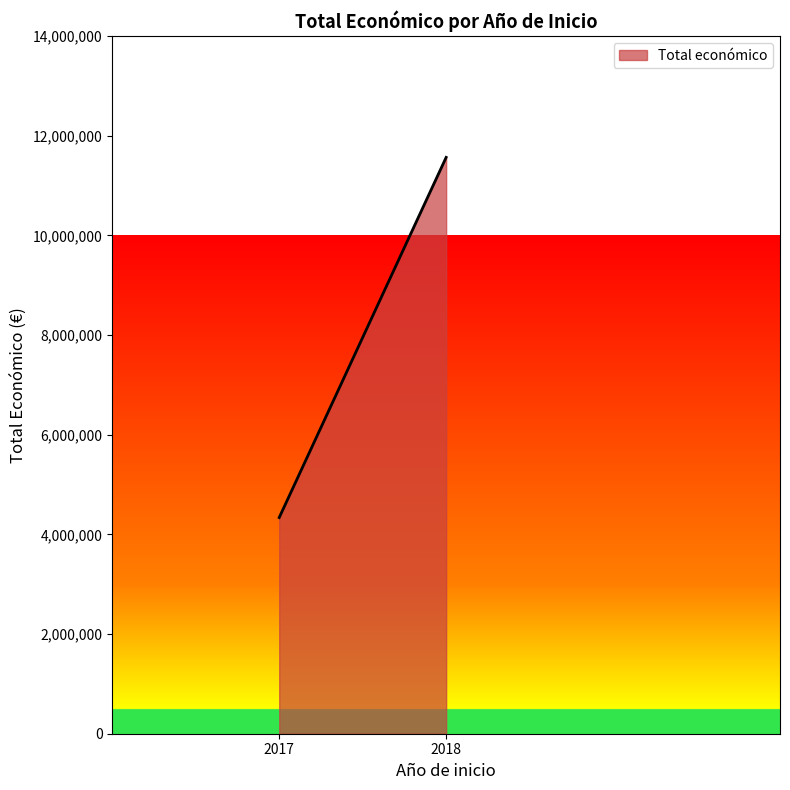

Between 2018 and 2017, which is larger?

2018